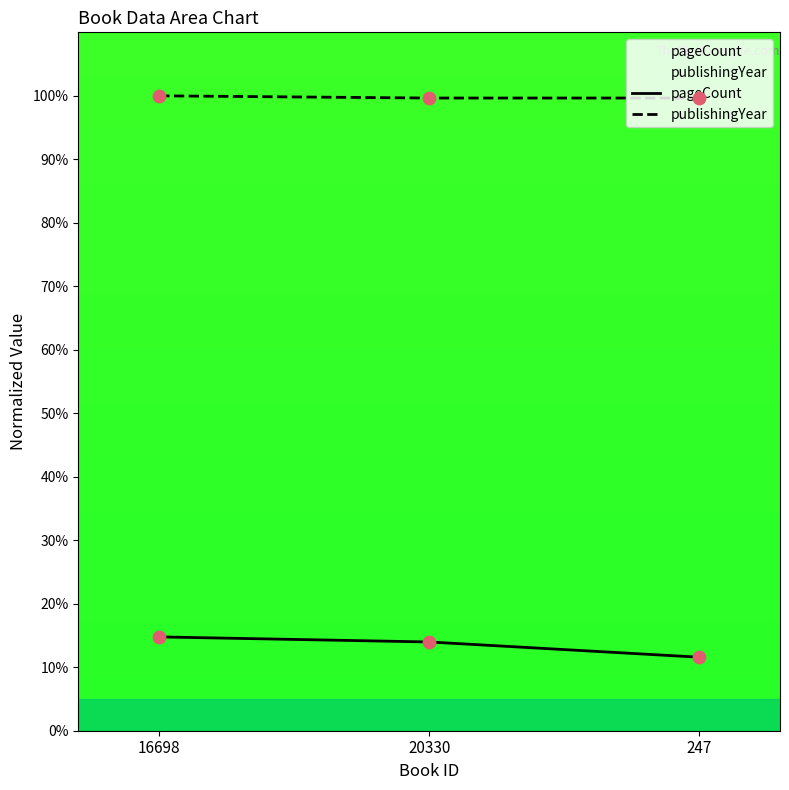

What are all the series names shown in the legend?

pageCount, publishingYear